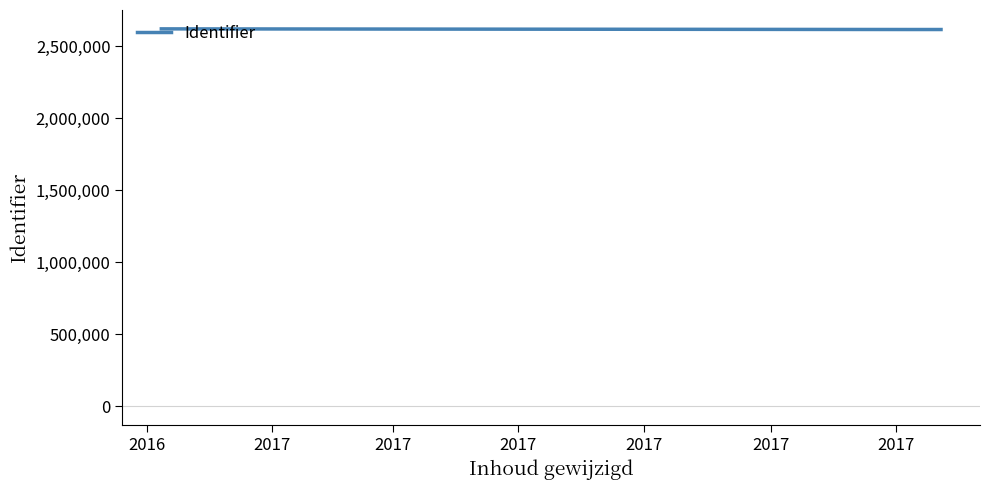

What is the sum of all values?

7851603